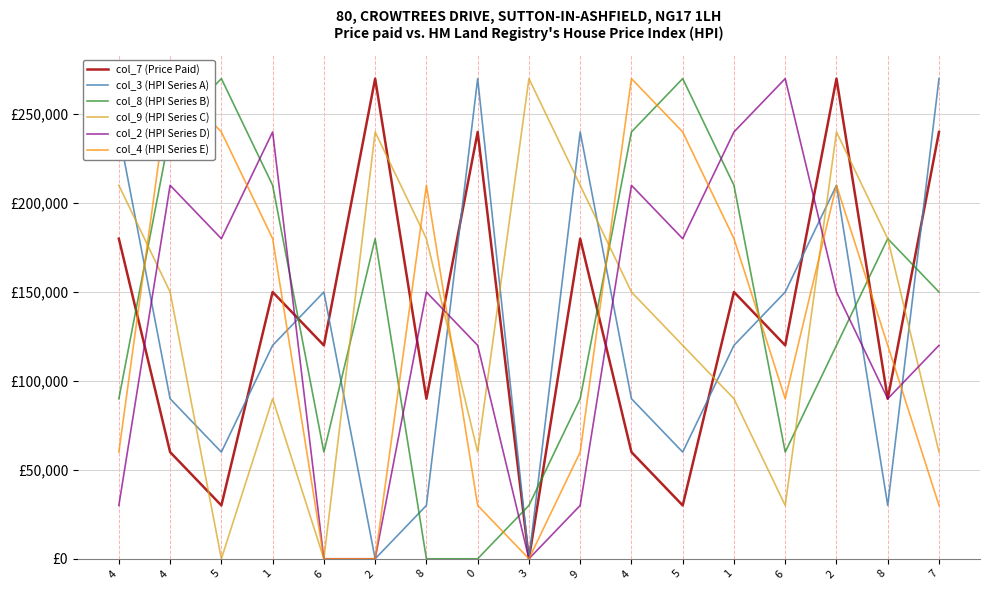

What is the sum of the col_8 (HPI Series B) values at 6 and 7?

210000